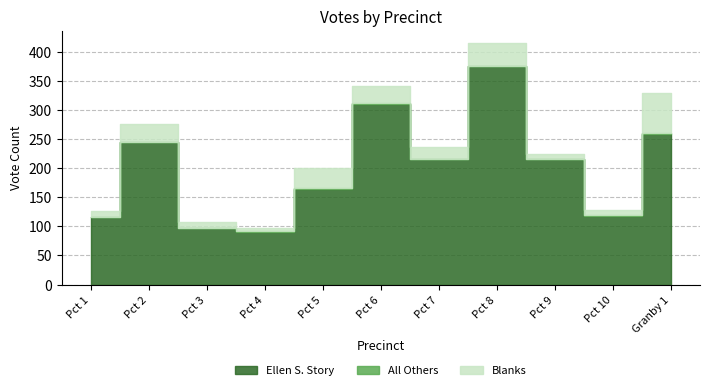

What position from the right is Pct 5?

7